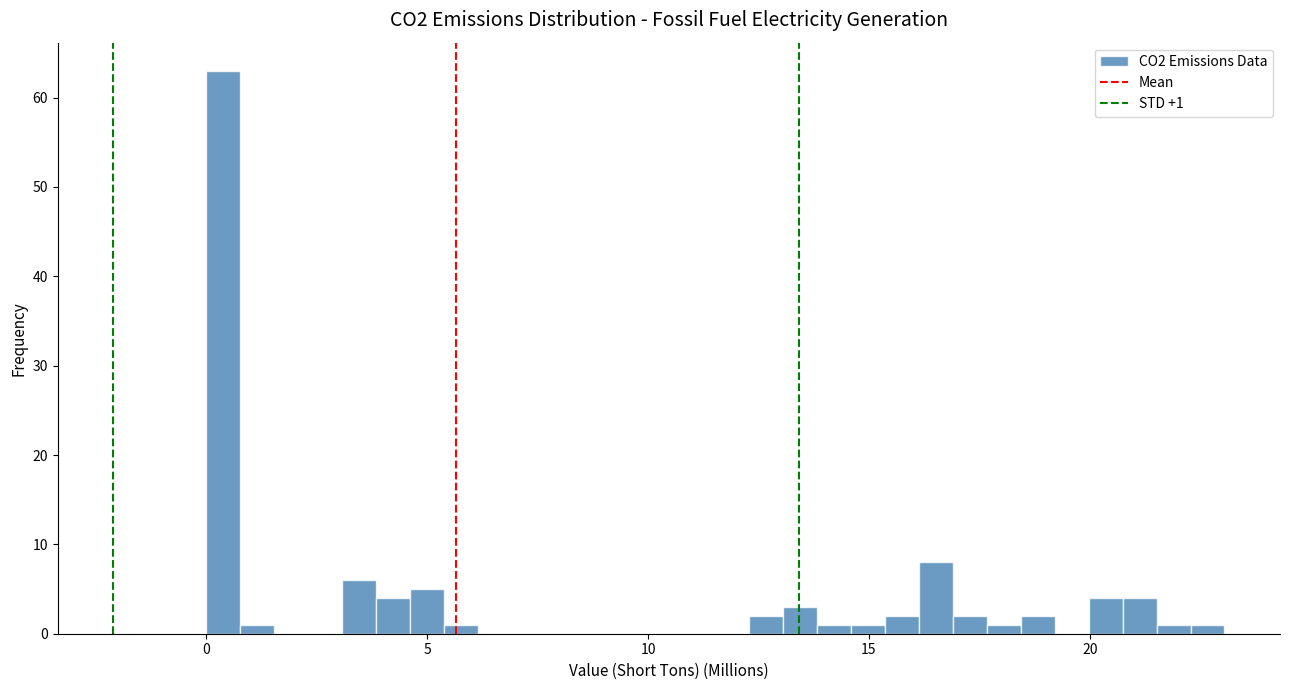

Read against the x-axis, roughly where is the centre of the tallest bar?

0.5